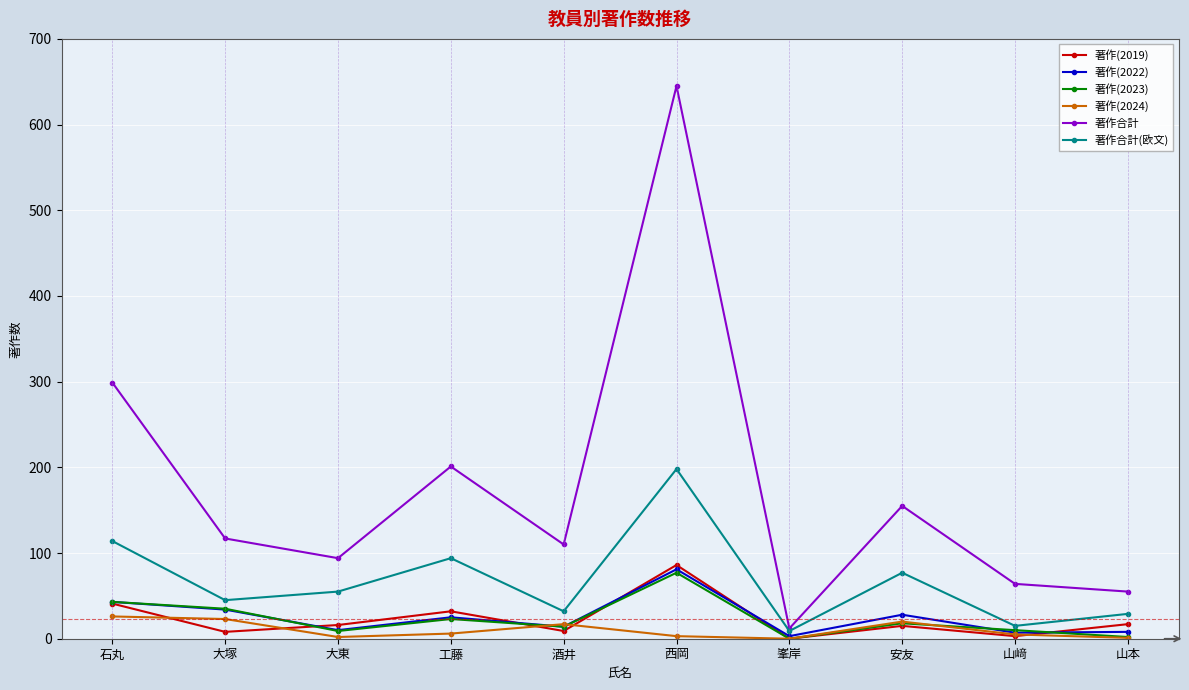

Which series has the widest spread of values?

著作合計